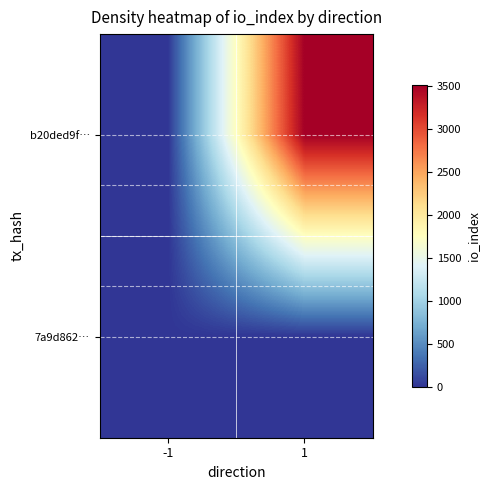

How many data points does each series have?

2